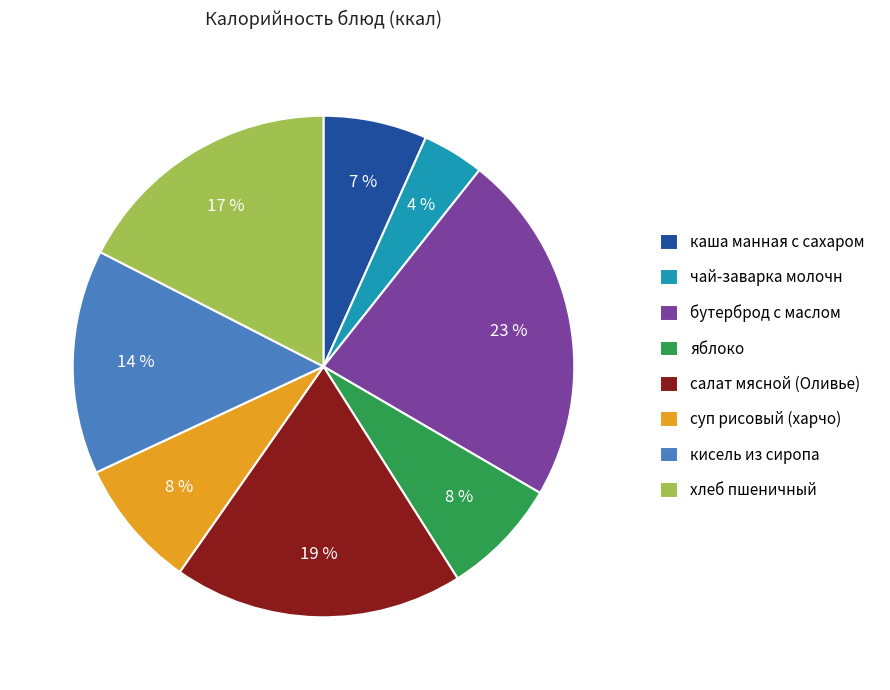

To the nearest percent, what portion does чай-заварка молочн represent?

4%